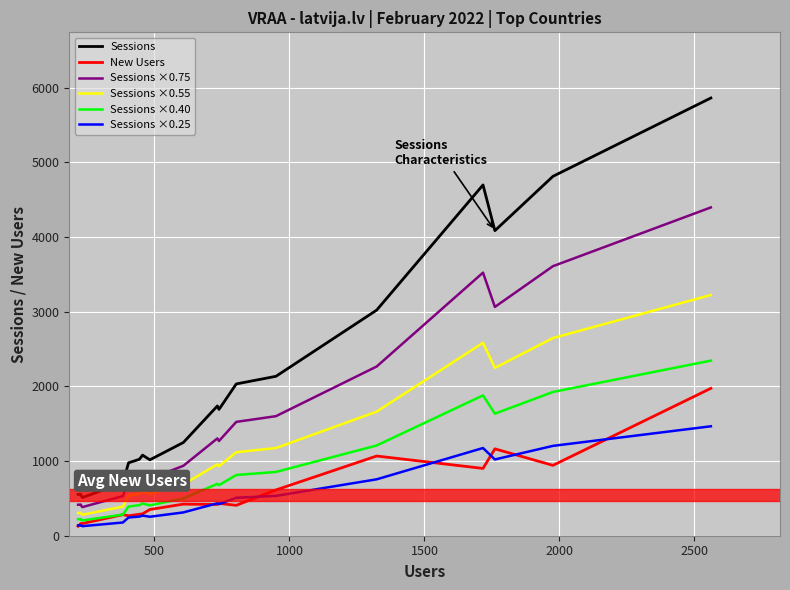

What is the difference between the maximum and second lowest values in the Sessions series?

5319.0